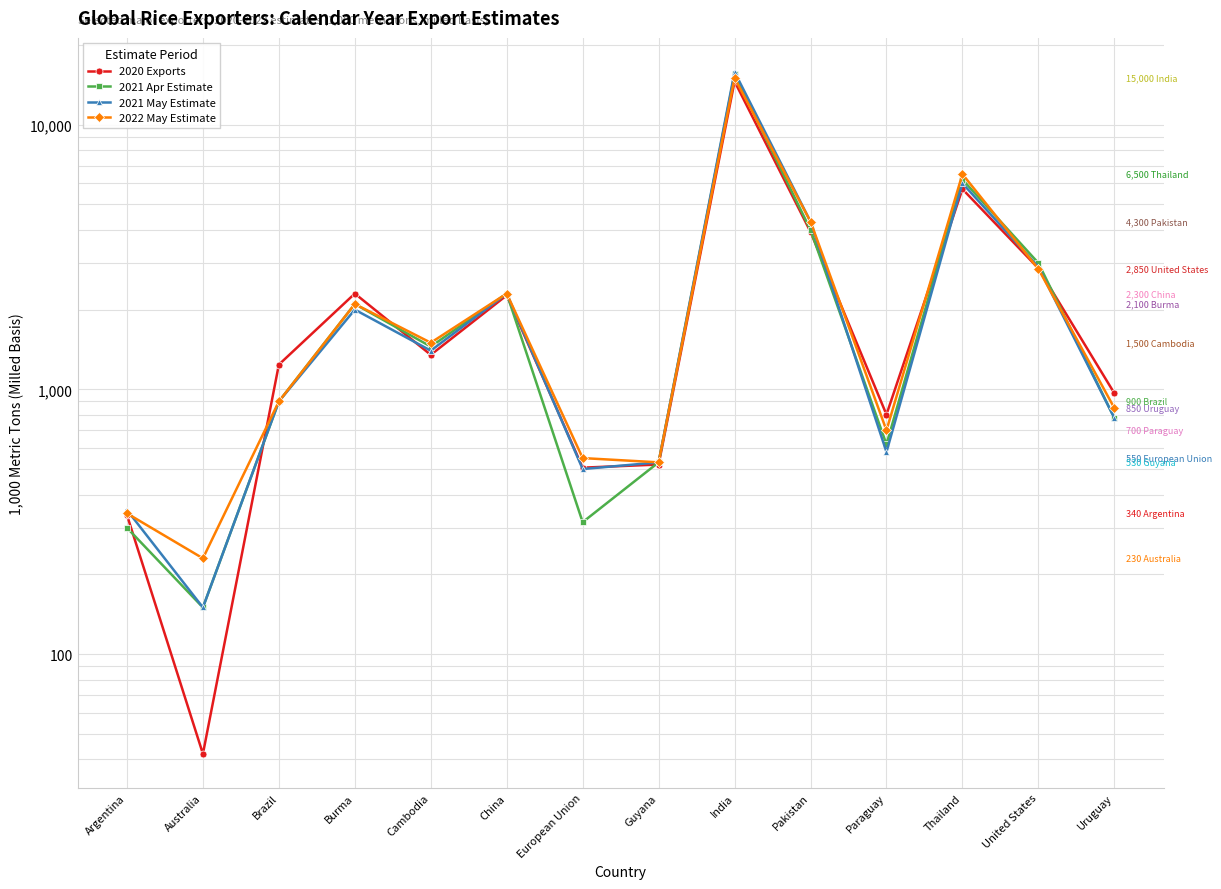

Reading left to right, what are all the values shown in this chart?

2020 Exports: Argentina=335	Australia=42	Brazil=1240	Burma=2300	Cambodia=1350	China=2265	European Union=506	Guyana=520	India=14560	Pakistan=3934	Paraguay=803	Thailand=5706	United States=2865	Uruguay=967
2021 Apr Estimate: Argentina=300	Australia=150	Brazil=900	Burma=2100	Cambodia=1450	China=2300	European Union=315	Guyana=530	India=15500	Pakistan=4000	Paraguay=620	Thailand=6200	United States=3000	Uruguay=780
2021 May Estimate: Argentina=350	Australia=150	Brazil=900	Burma=2000	Cambodia=1400	China=2300	European Union=500	Guyana=530	India=15800	Pakistan=4300	Paraguay=580	Thailand=6000	United States=2900	Uruguay=780
2022 May Estimate: Argentina=340	Australia=230	Brazil=900	Burma=2100	Cambodia=1500	China=2300	European Union=550	Guyana=530	India=15000	Pakistan=4300	Paraguay=700	Thailand=6500	United States=2850	Uruguay=850